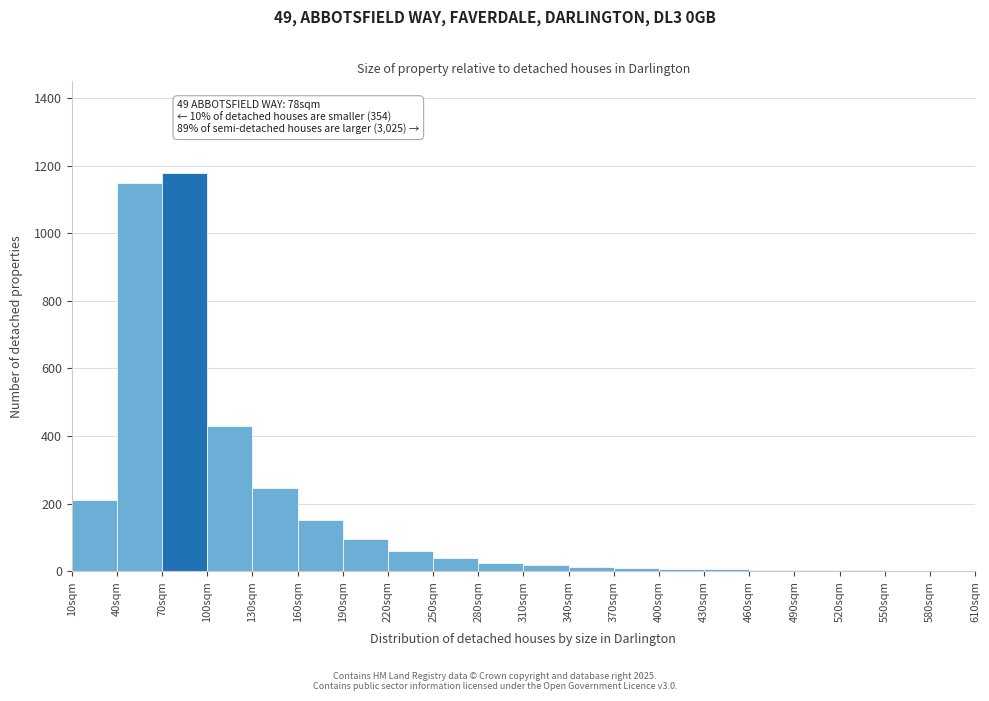

Over which range of the x-axis is the bar tallest?

70 to 100